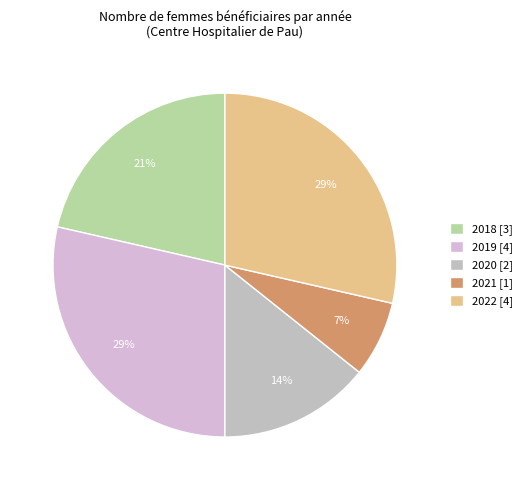

To the nearest percent, what percentage of the pie is 2020?

14%